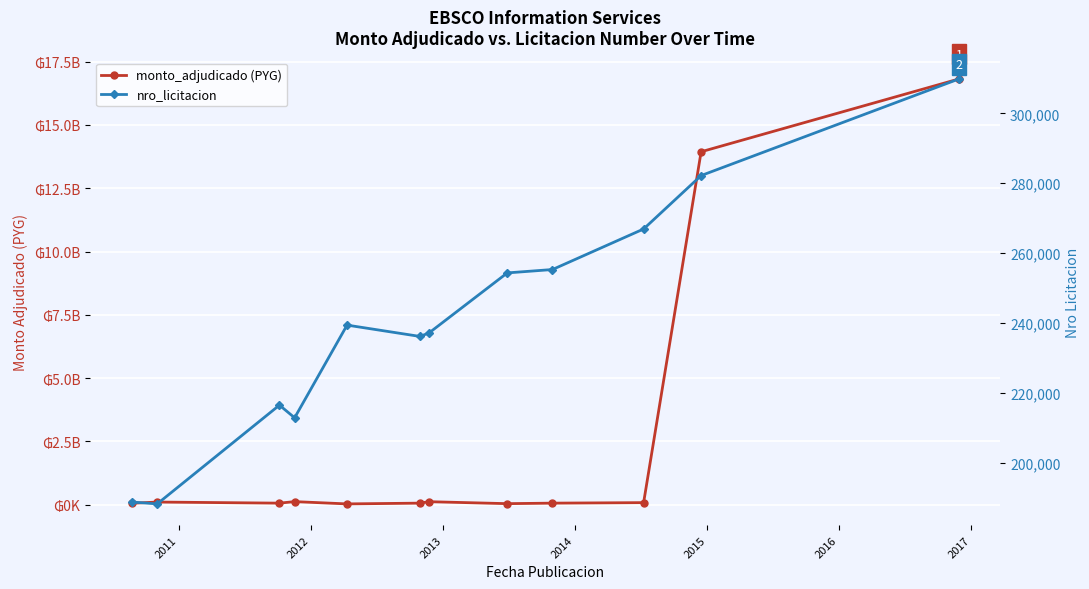

Reading left to right, extract all data points from this chart.

monto_adjudicado (PYG): 55000000	103032000	60000000	120000000	30000000	60000000	117321600	40000000	60000000	80000000	13942427941	16819544000
nro_licitacion: 188708	188154	216441	212819	239364	236129	237074	254317	255284	266897	282198	309874